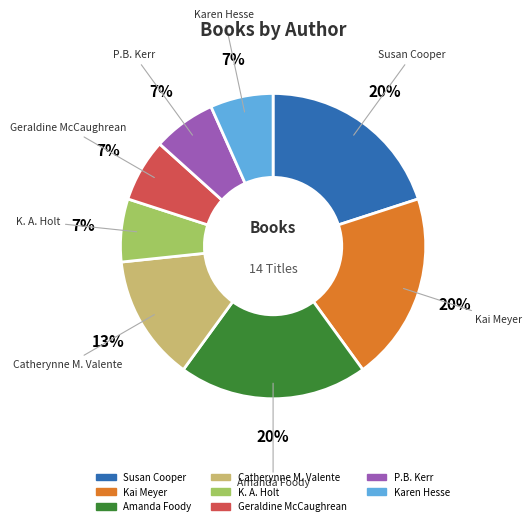

Does Susan Cooper represent more than half of the total?

No